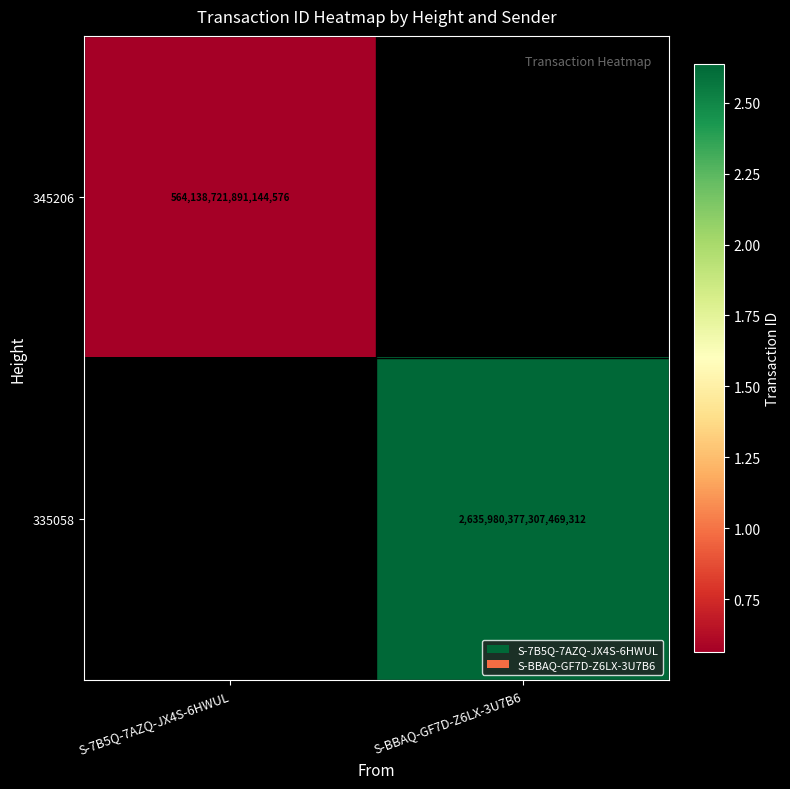

Is it true that 345206 equals 564138721891144576 at S-7B5Q-7AZQ-JX4S-6HWUL?

True